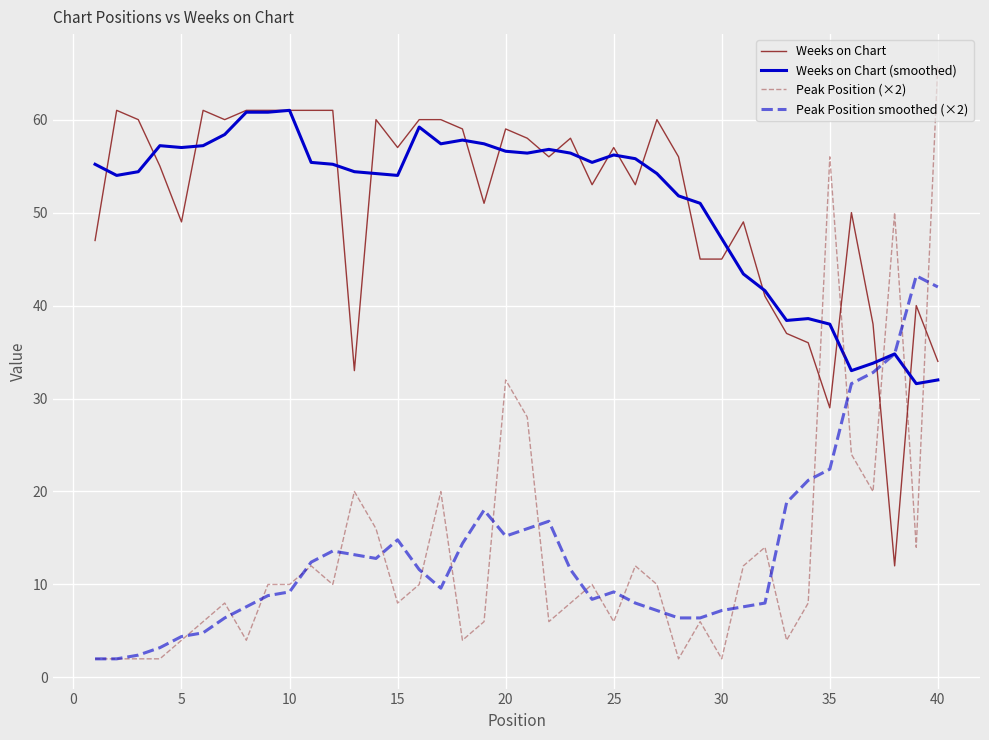

True or false: Weeks on Chart and Peak Position (×2) cross at least once.

True